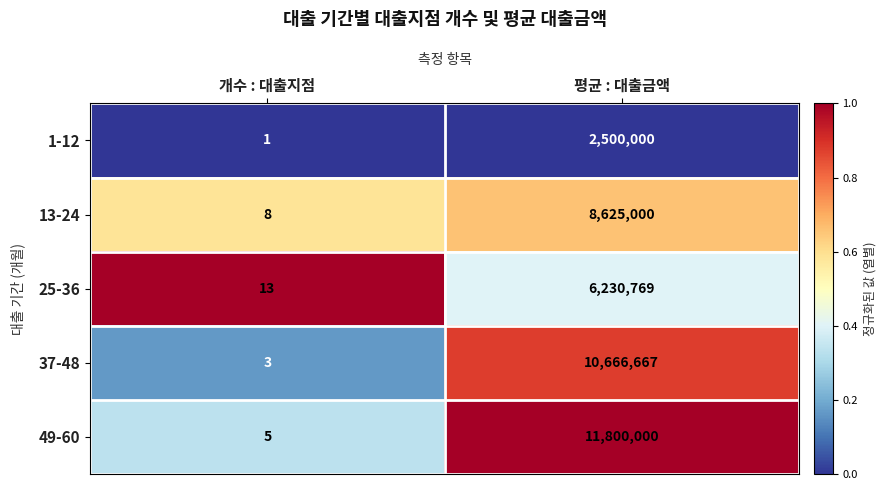

What is the maximum value for 1-12?

2500000